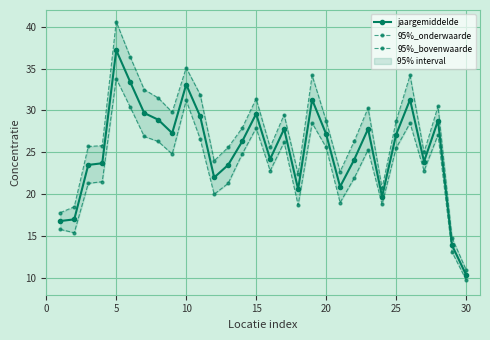

Is it true that jaargemiddelde equals 29.6 at 15?

True